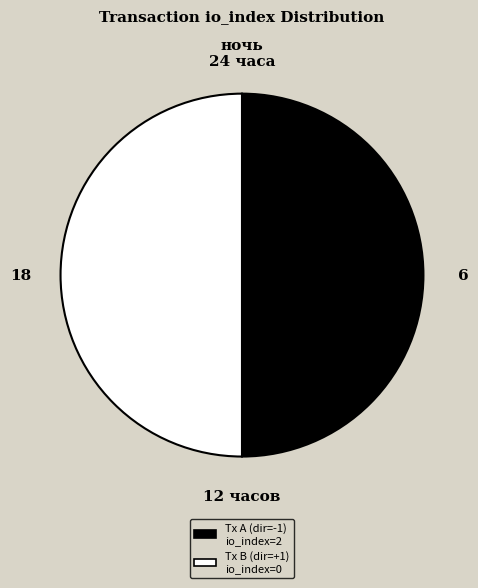

Do Tx A (dir=-1) io_index=2 and Tx B (dir=+1) io_index=0 together represent more than half of the pie?

Yes